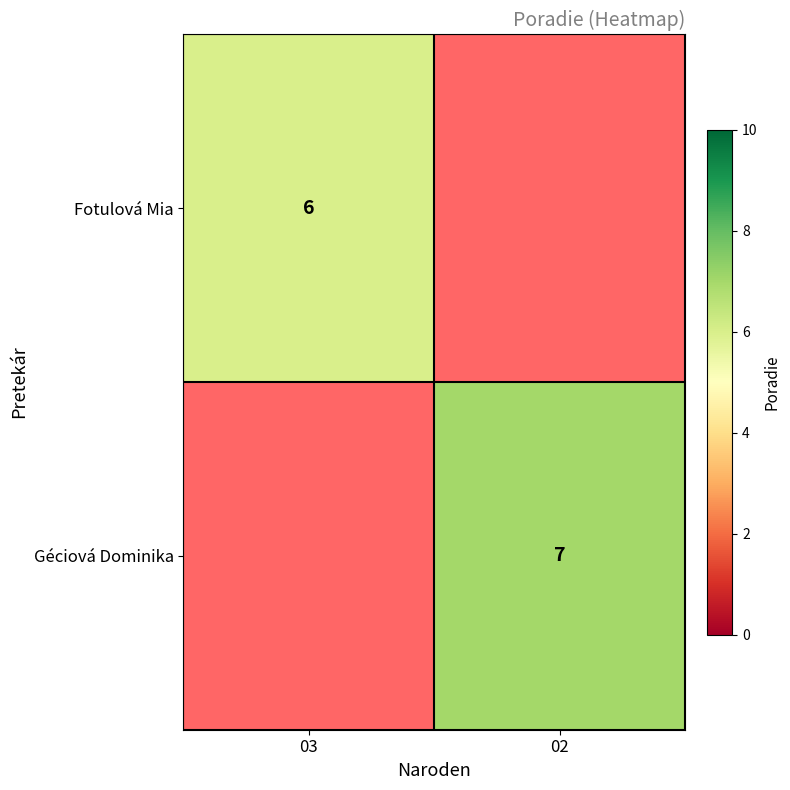

Between 02 and 03, which is larger?

03